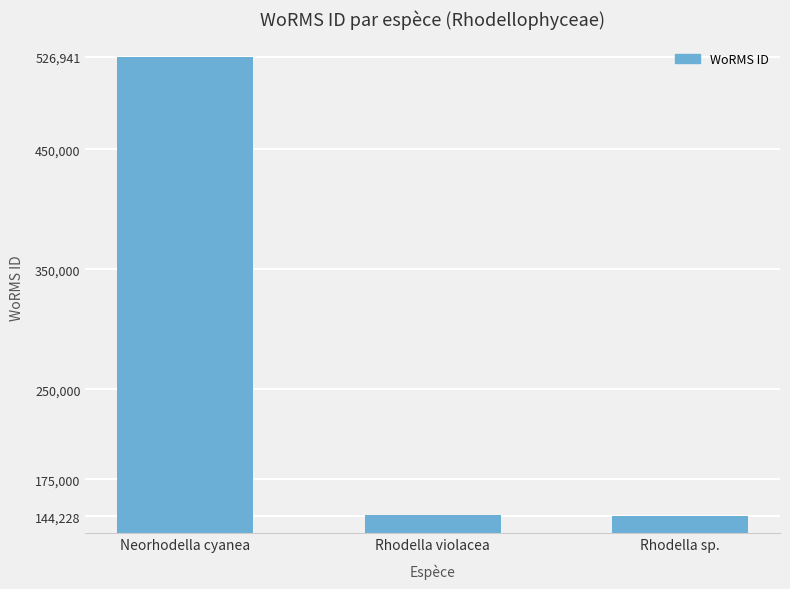

What is the average value?

272320